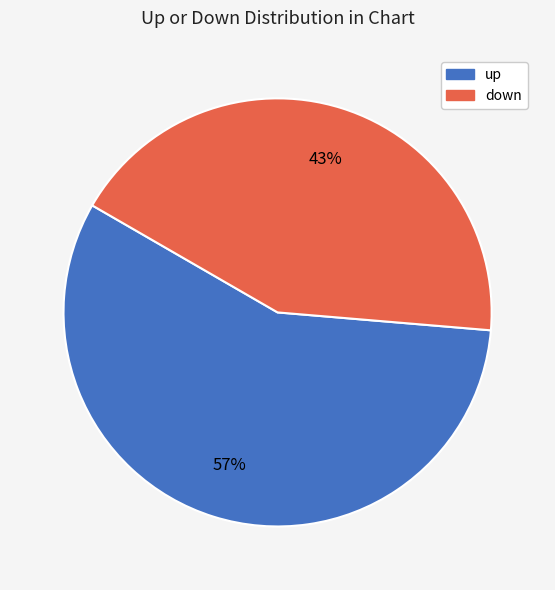

Is it true that down is 29% of the pie?

False